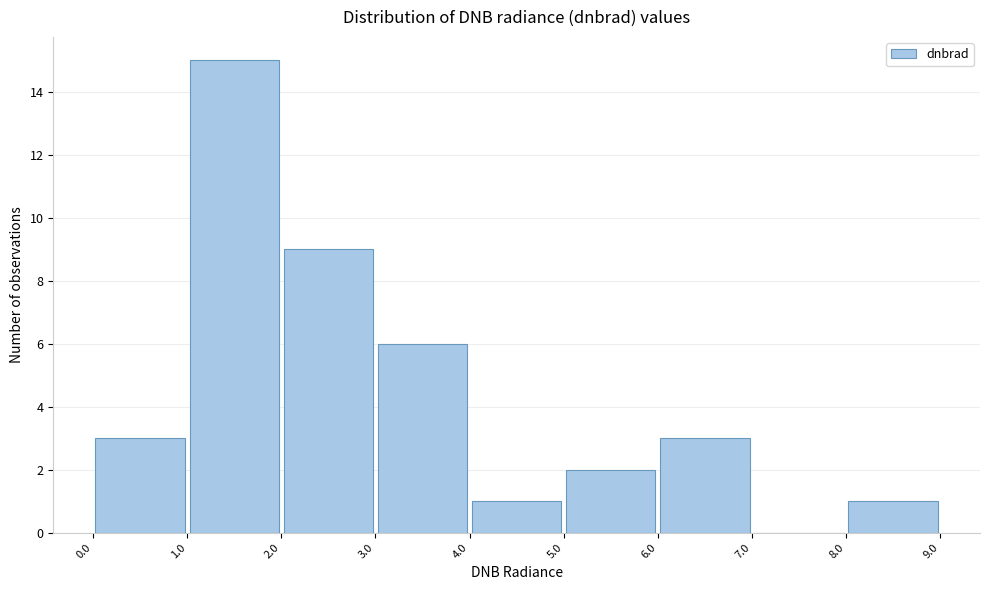

How tall is the bar that spans 1.0 to 2.0 on the x-axis? The values are not printed on the chart, so give them approximately, as read against the axis.

15